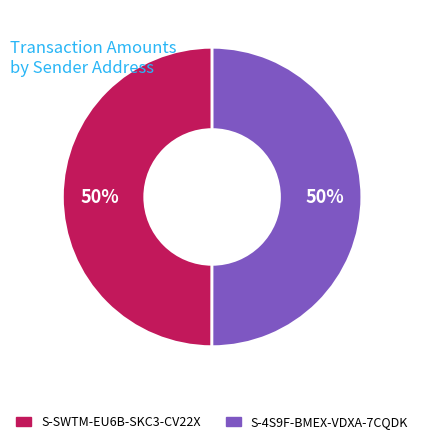

How many segments does this pie chart have?

2